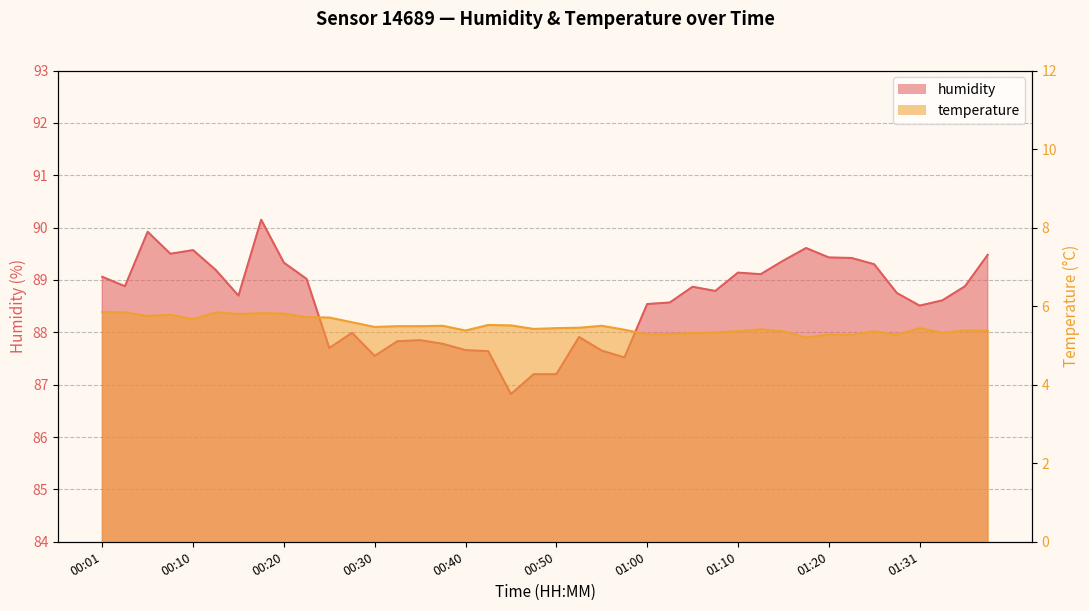

What position from the left is 01:02?

26